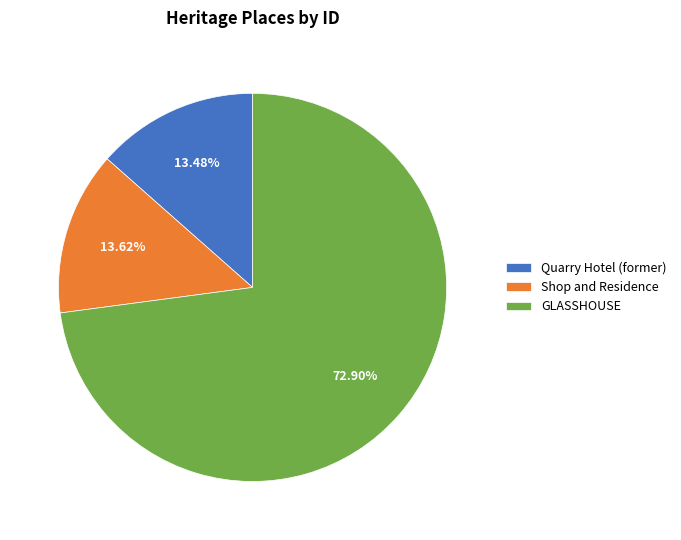

How many segments does this pie chart have?

3